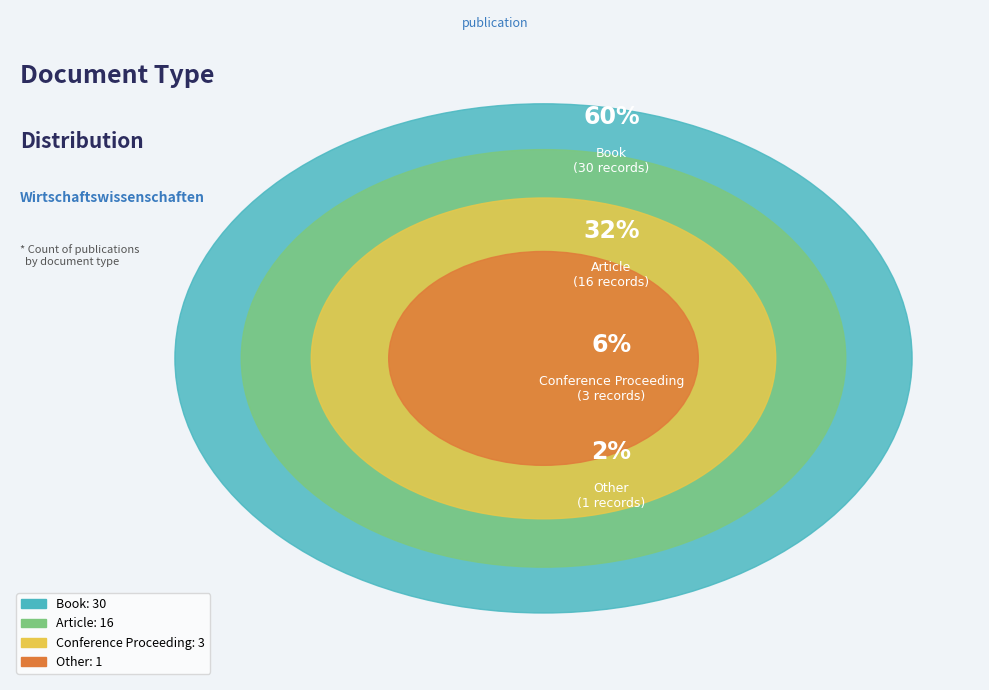

To the nearest percent, what is the combined percentage of Article and Book?

92%